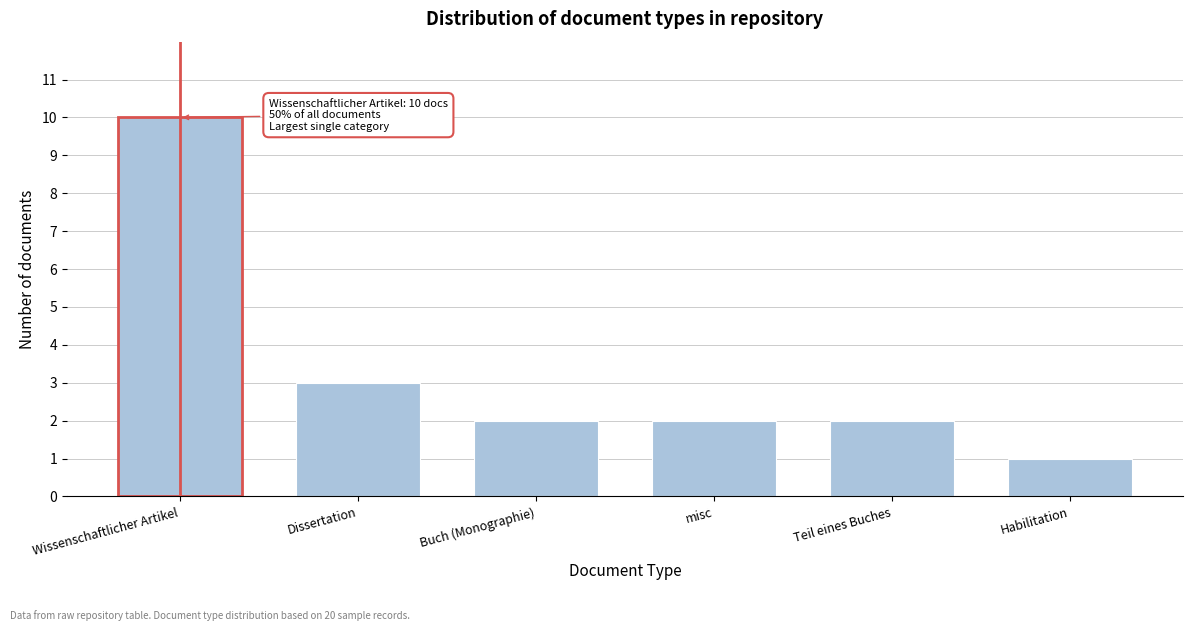

Reading left to right, what are all the values shown in this chart?

10	3	2	2	2	1